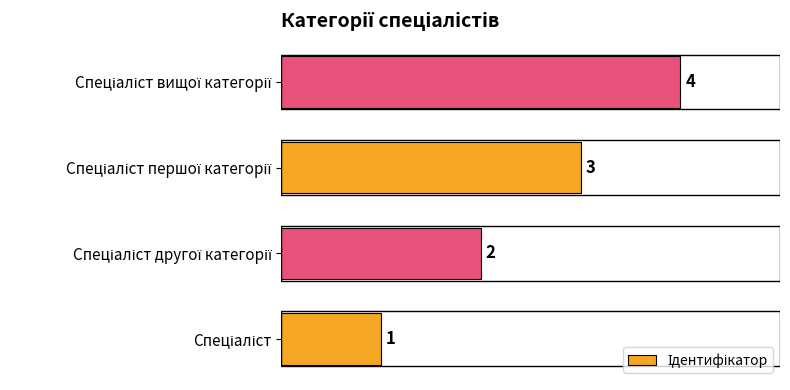

Count the values in the range 2 to 4.

3